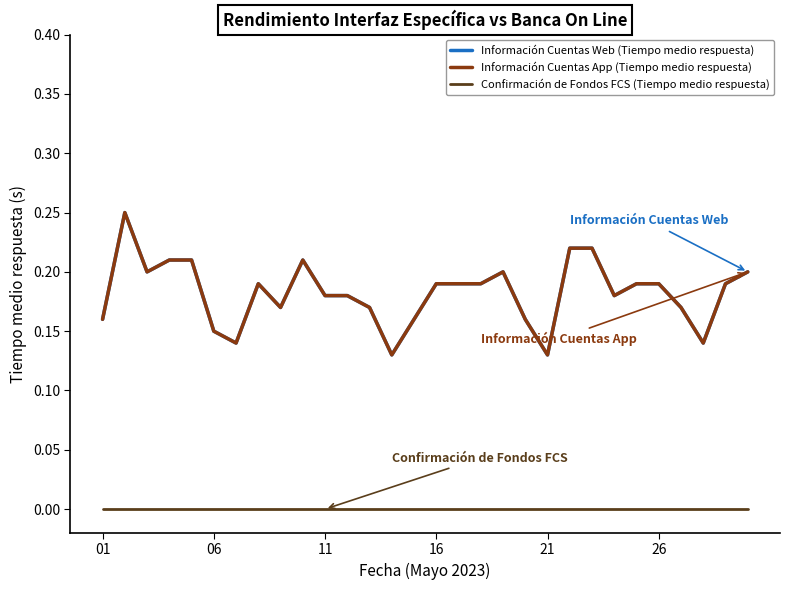

What is the difference between the maximum and minimum values in the Información Cuentas App (Tiempo medio respuesta) series?

0.1